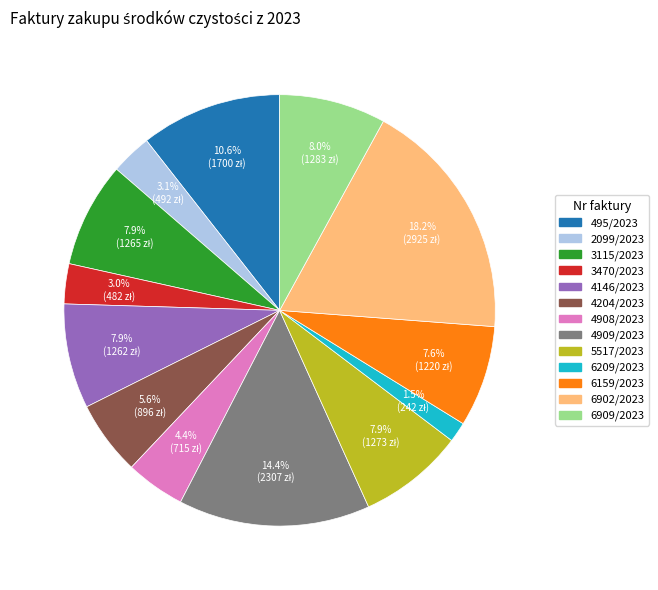

Between 495/2023 and 6902/2023, which is larger?

6902/2023